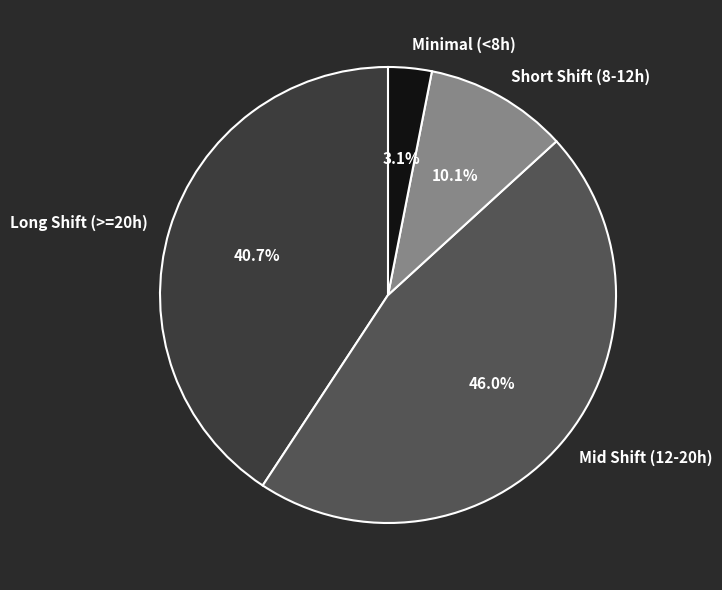

Combined, do Long Shift (>=20h) and Minimal (<8h) account for over 50%?

No